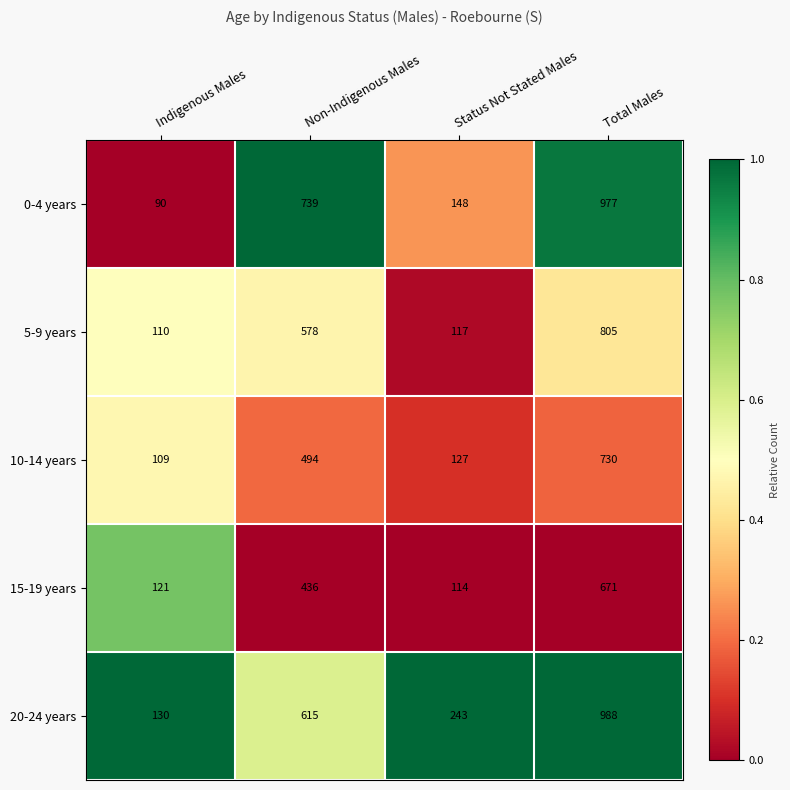

What is the spread (max minus min) of values at Non-Indigenous Males?

303